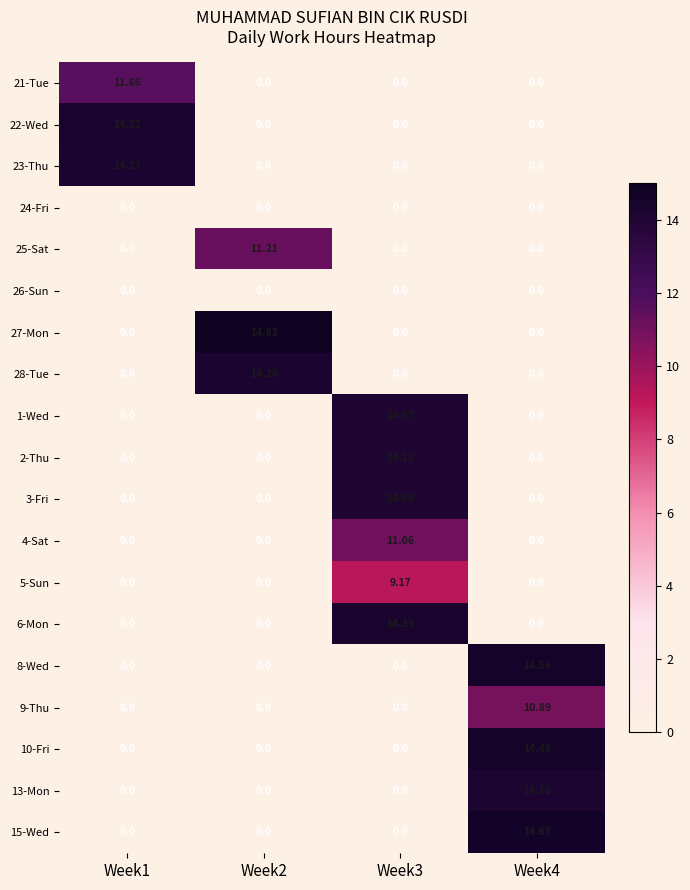

Is the value of 21-Tue at Week1 greater than the value of 13-Mon at Week4?

No